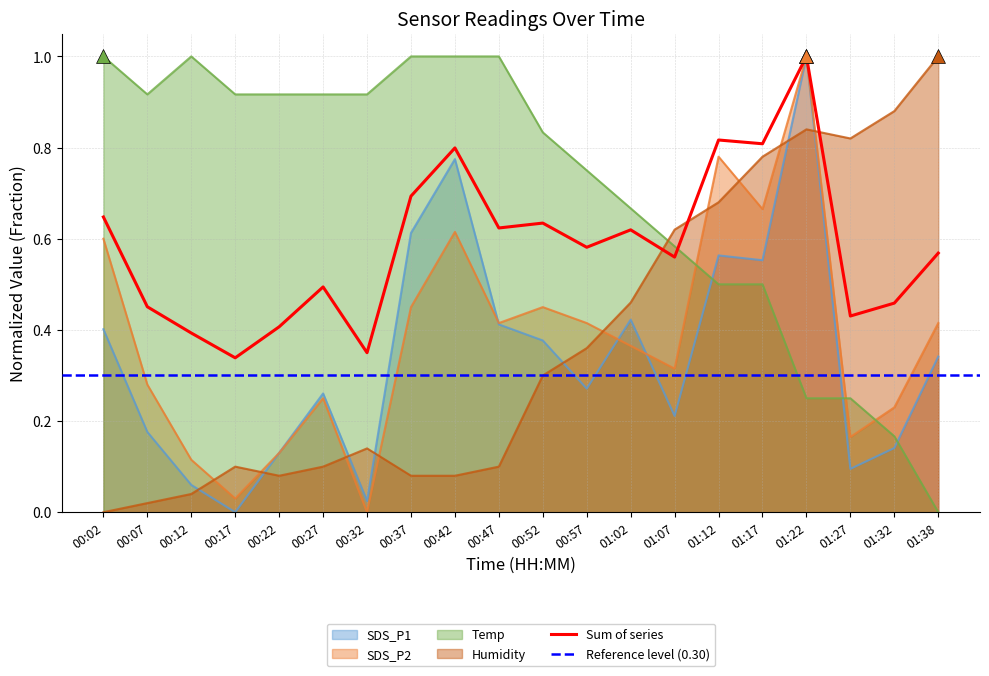

Which series has the largest total across all categories?

Temp